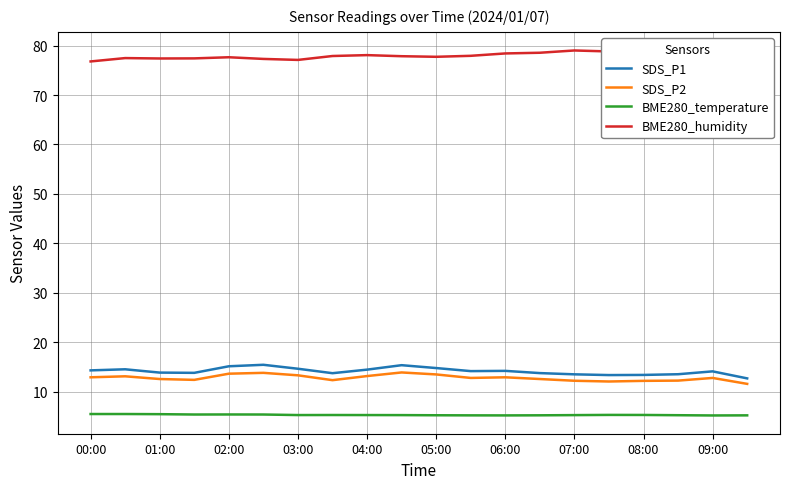

Is this an area chart (filled region under the line)?

No